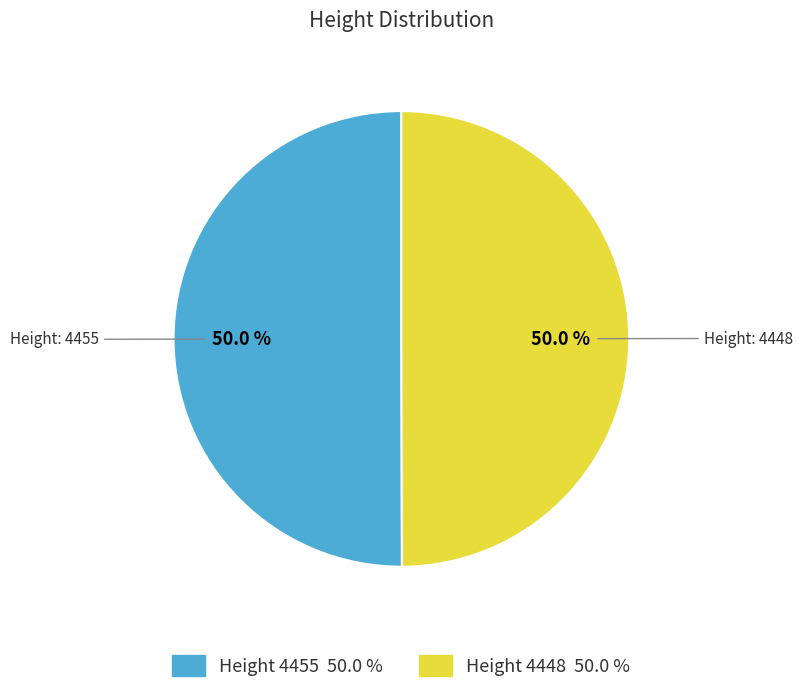

Count the number of slices in the pie.

2